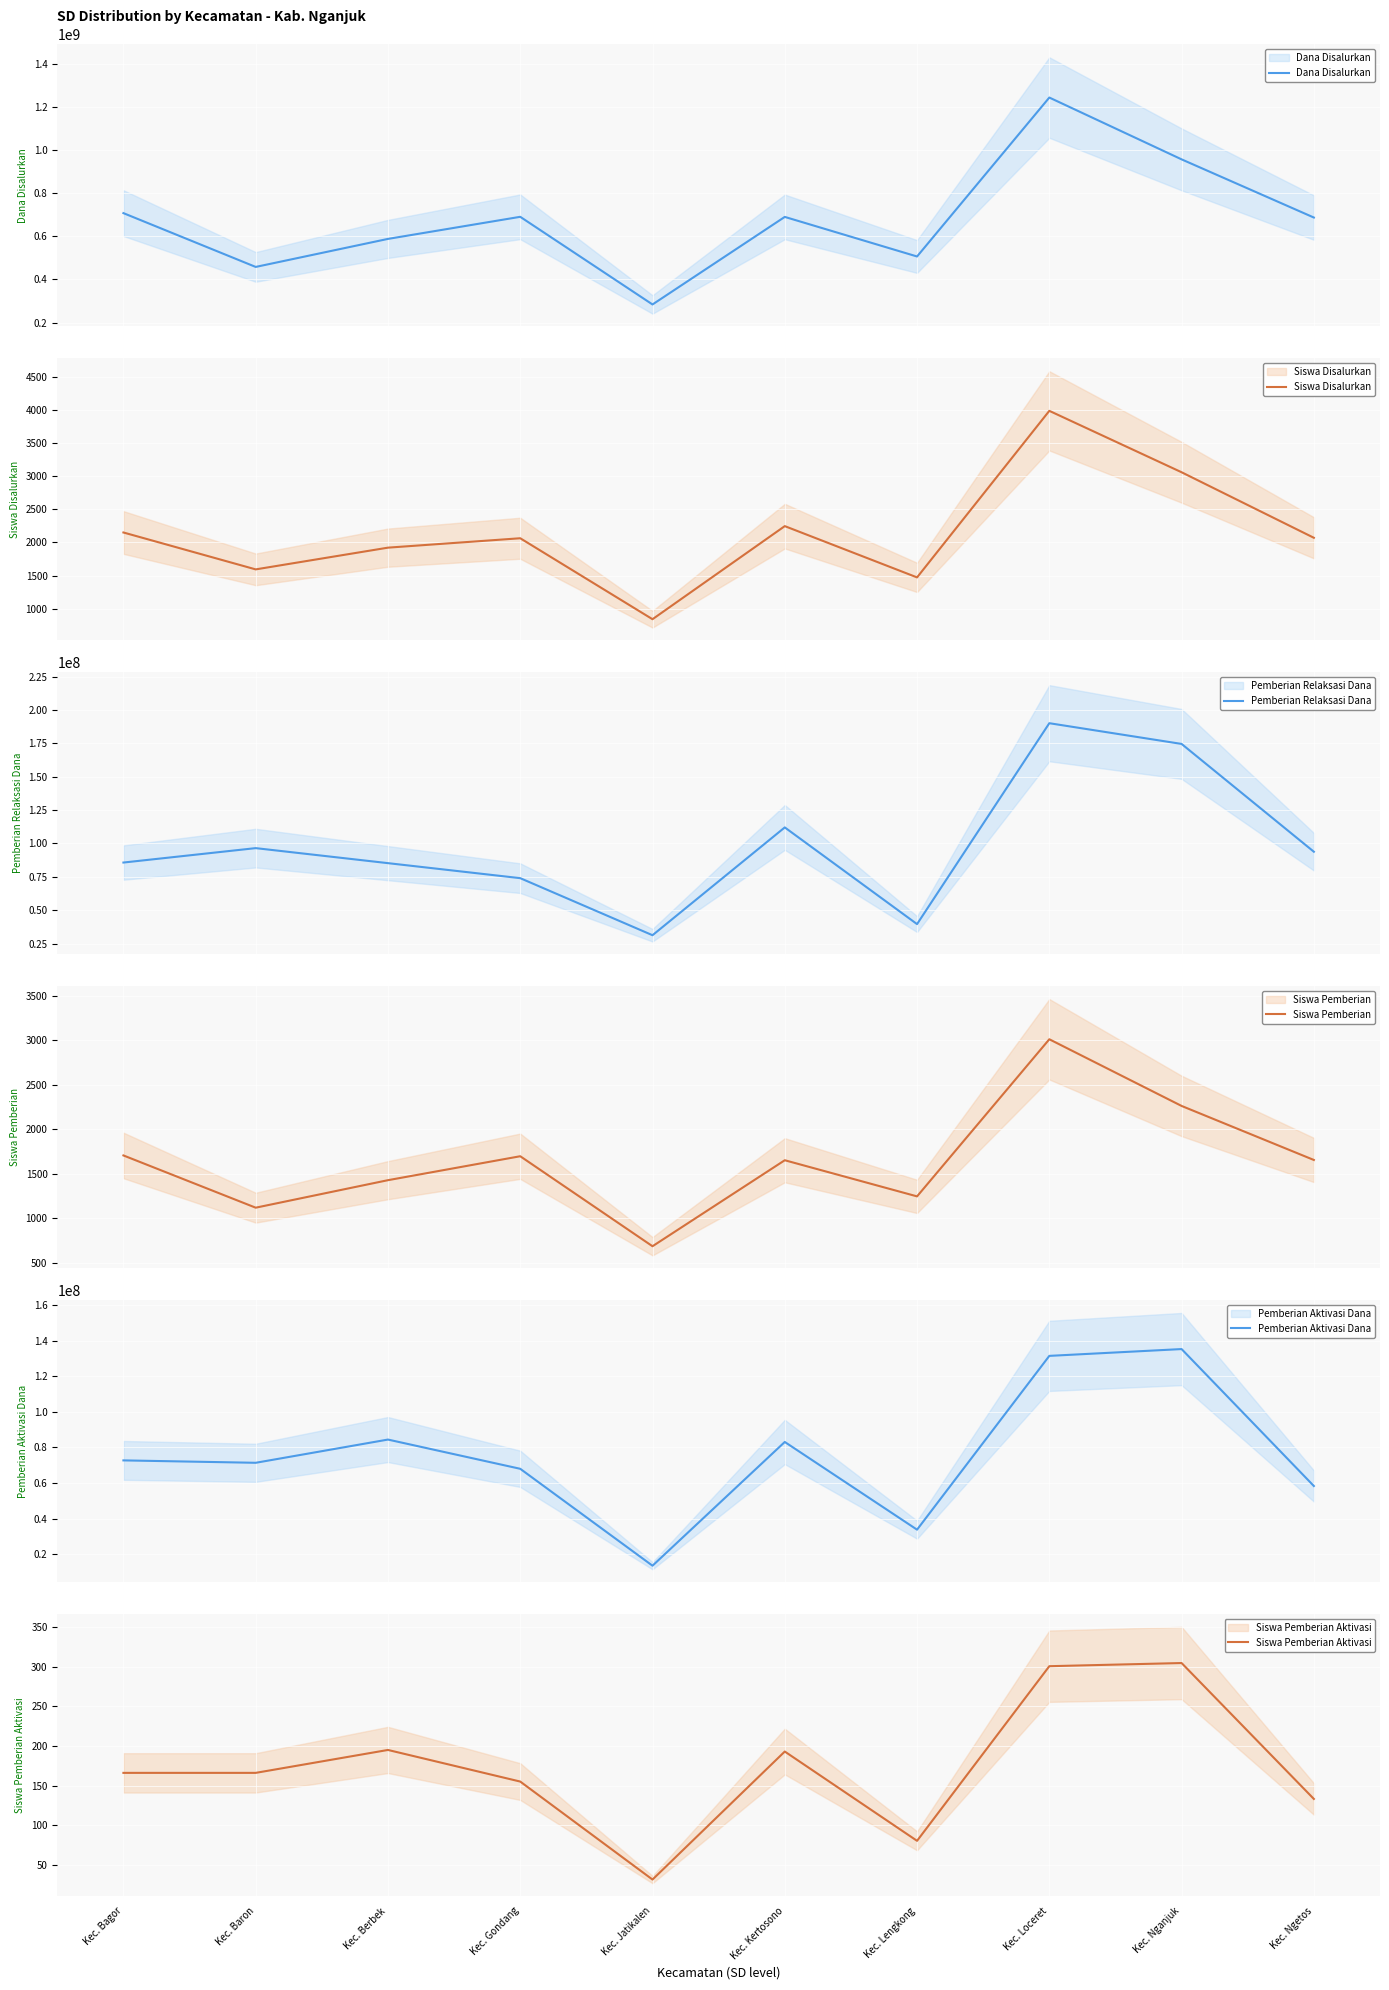

In Siswa Pemberian Aktivasi, how many points are higher than both neighbors (excluding endpoints)?

3